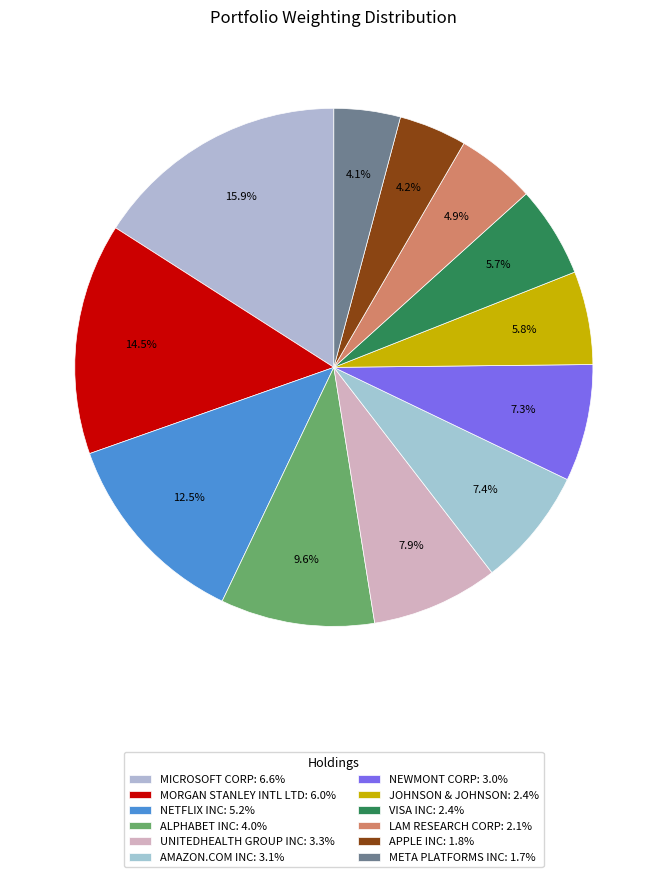

Count the number of slices in the pie.

12